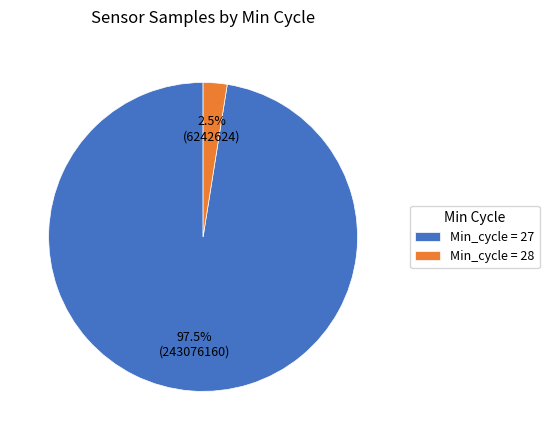

How many slices are in this pie chart?

2